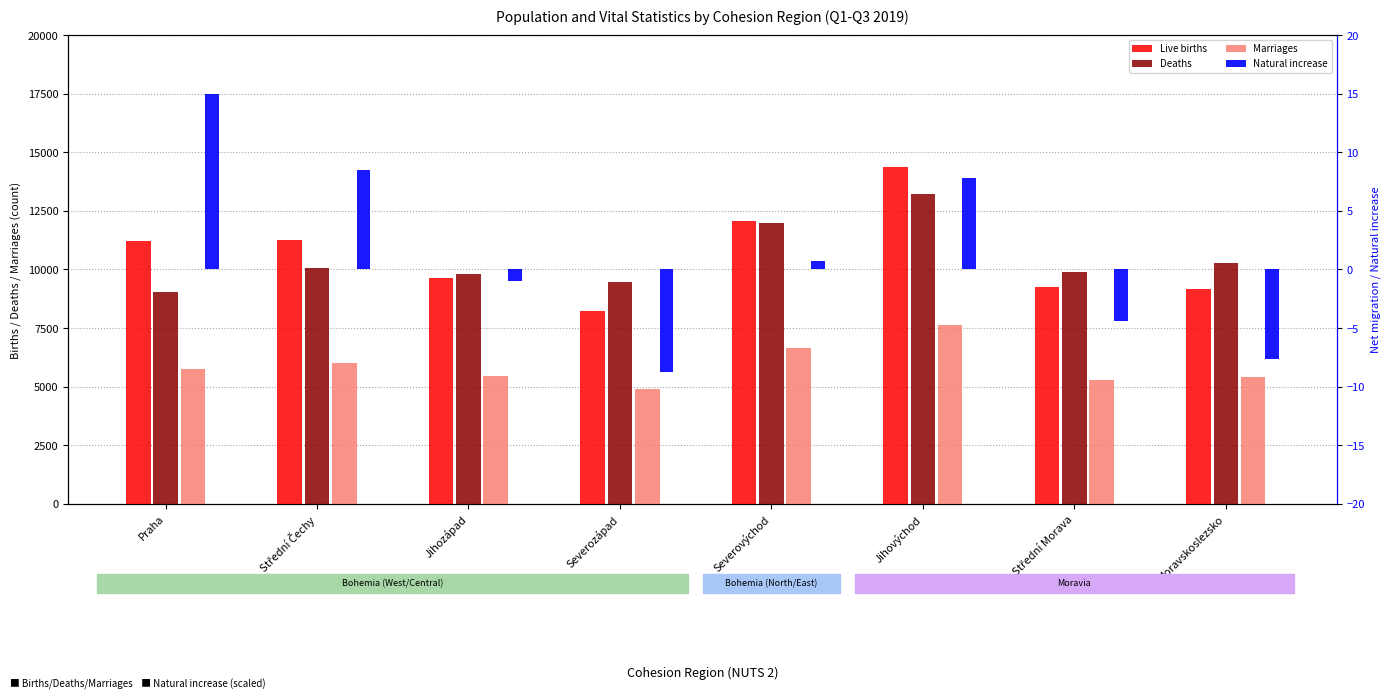

At which category is the sum across all series the highest?

Jihovýchod